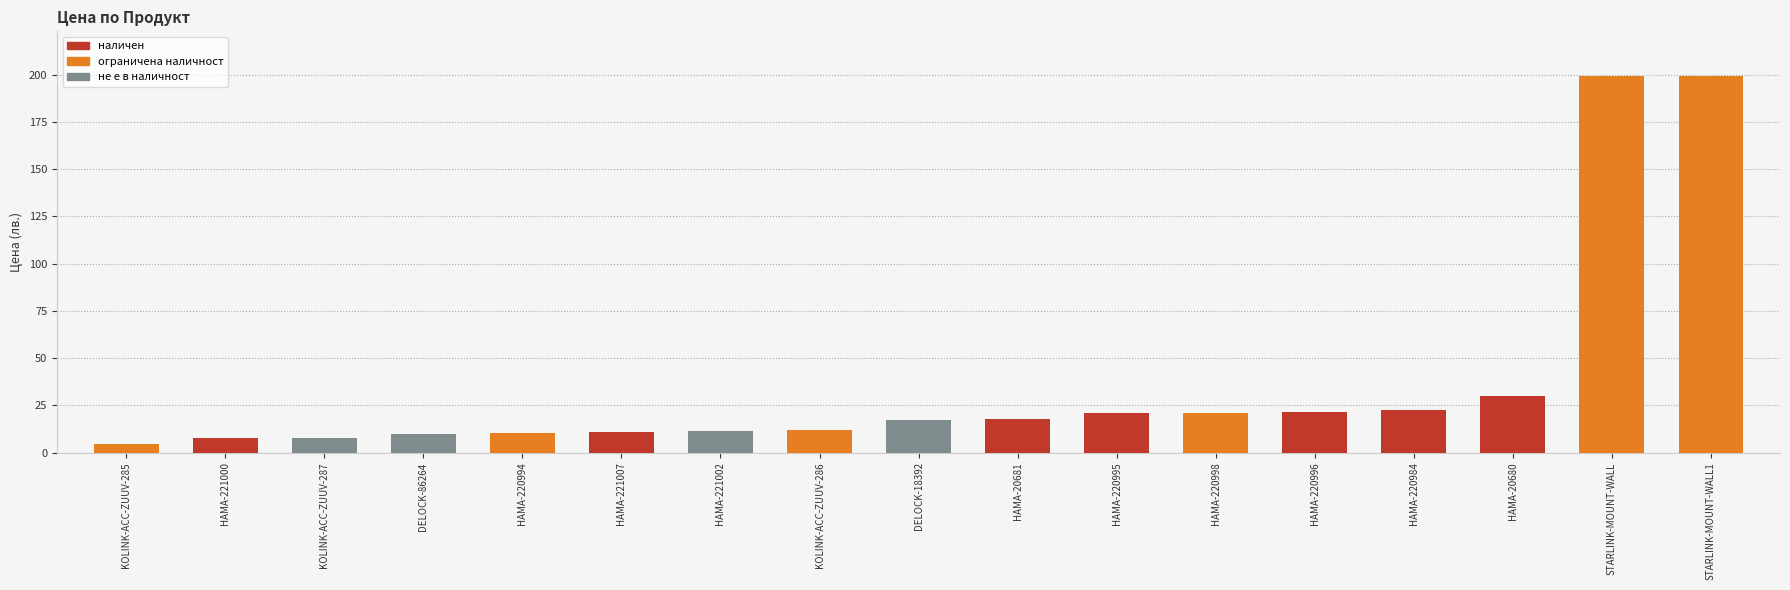

Approximately how many times larger is the value at HAMA-220984 compared to HAMA-220995?

1.1